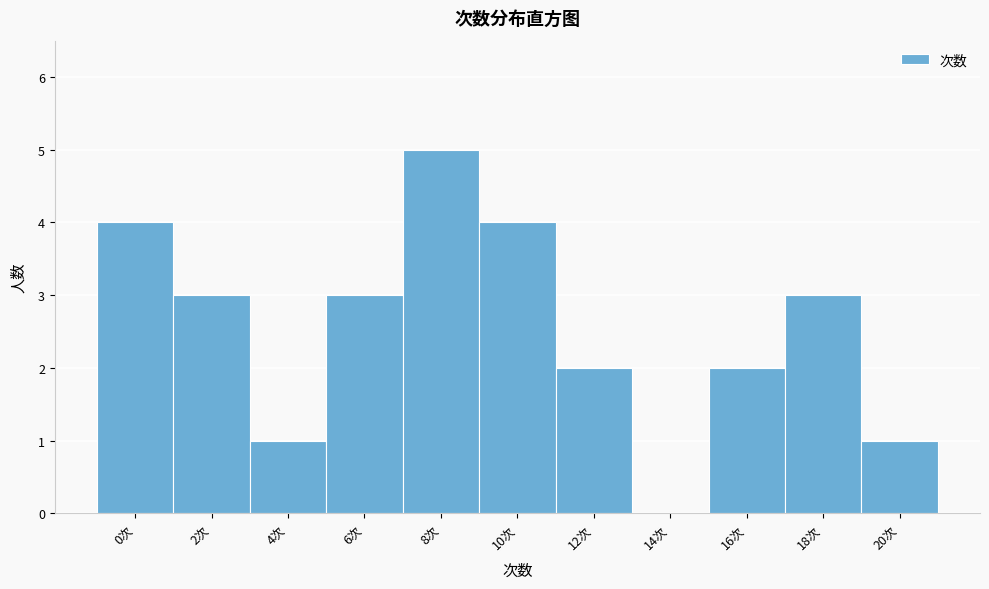

Reading right to left, transcribe all the data shown in this chart.

20次=1	18次=3	16次=2	14次=0	12次=2	10次=4	8次=5	6次=3	4次=1	2次=3	0次=4